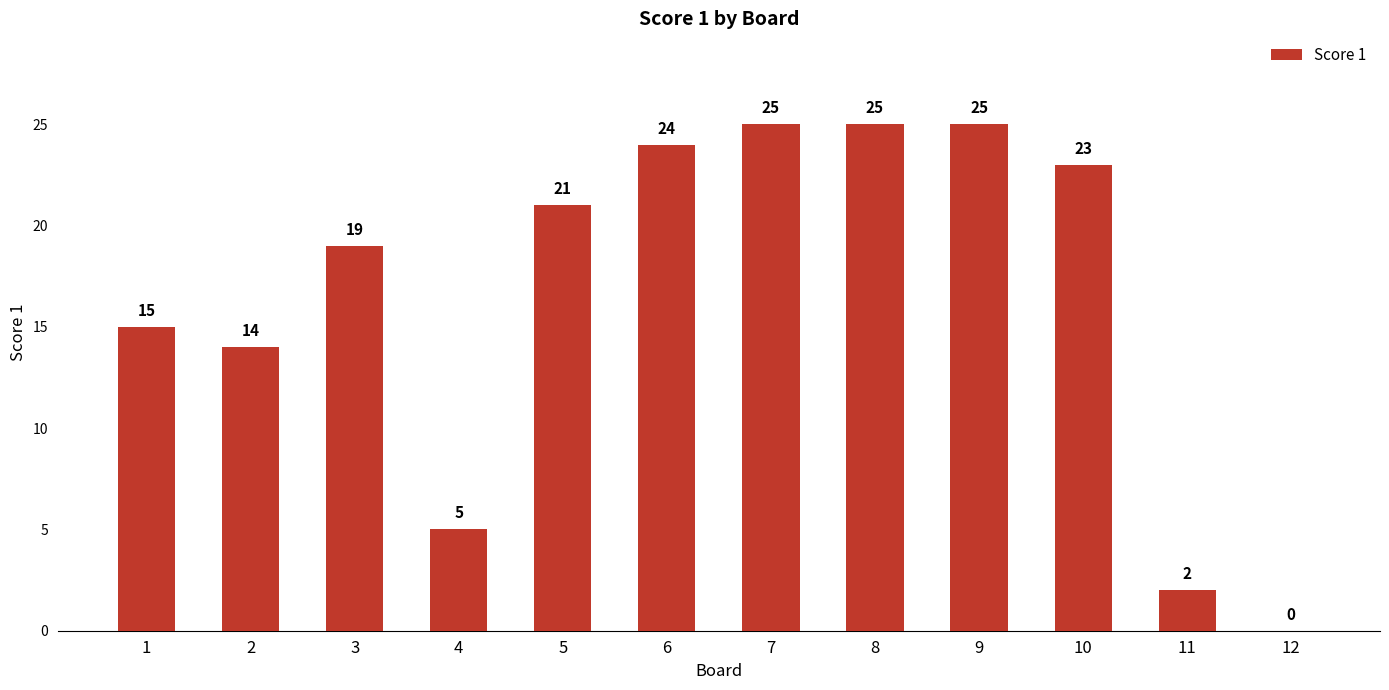

Read the value at 1.

15